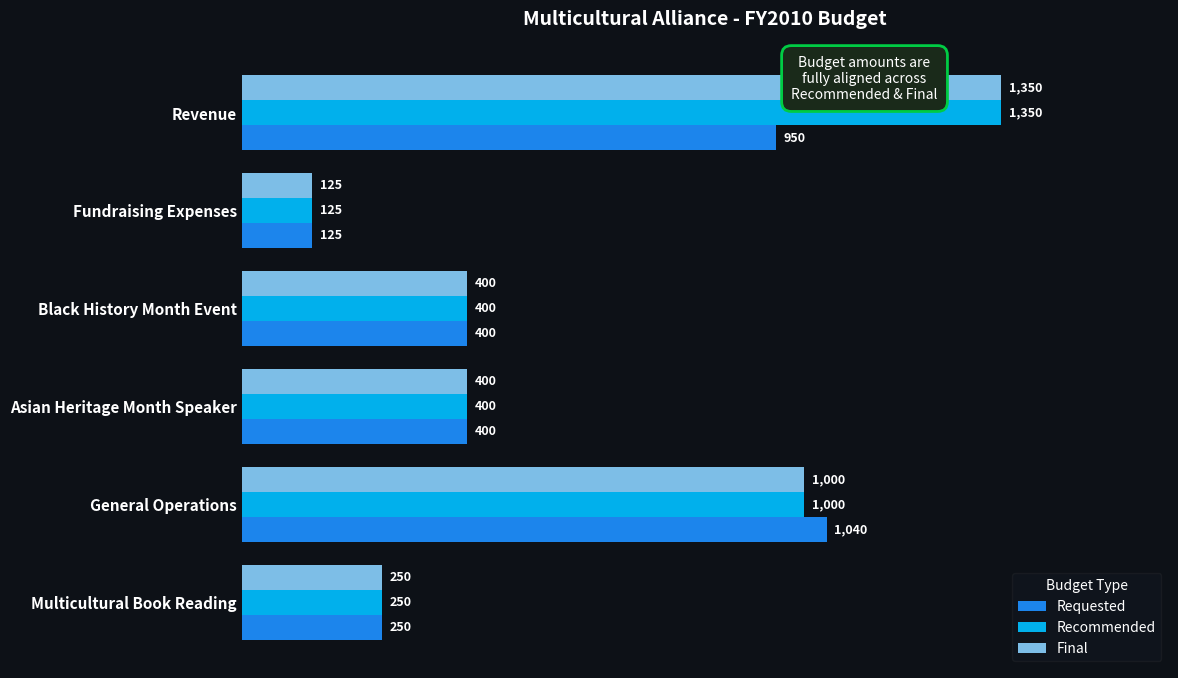

What is the total value across all series at Multicultural Book Reading?

750